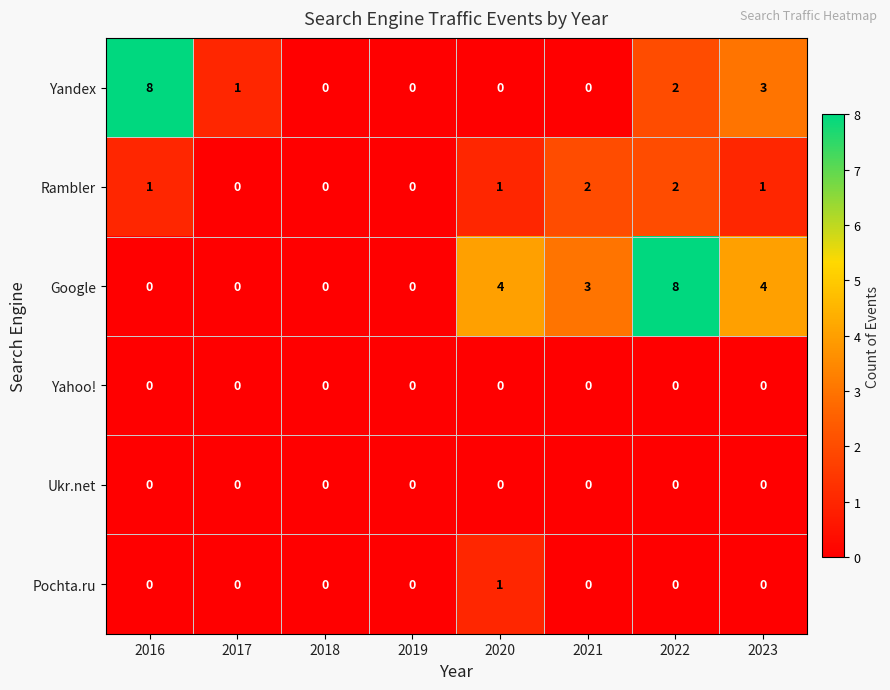

At which category is the sum across all series the highest?

2022